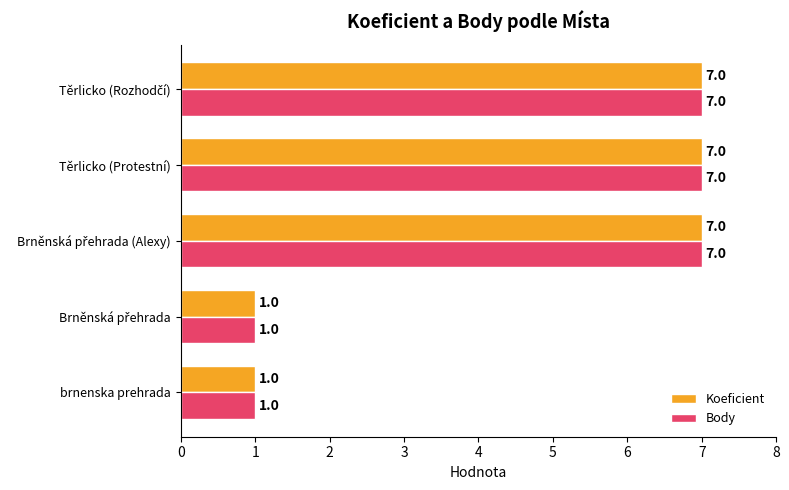

What are all the series names shown in the legend?

Koeficient, Body